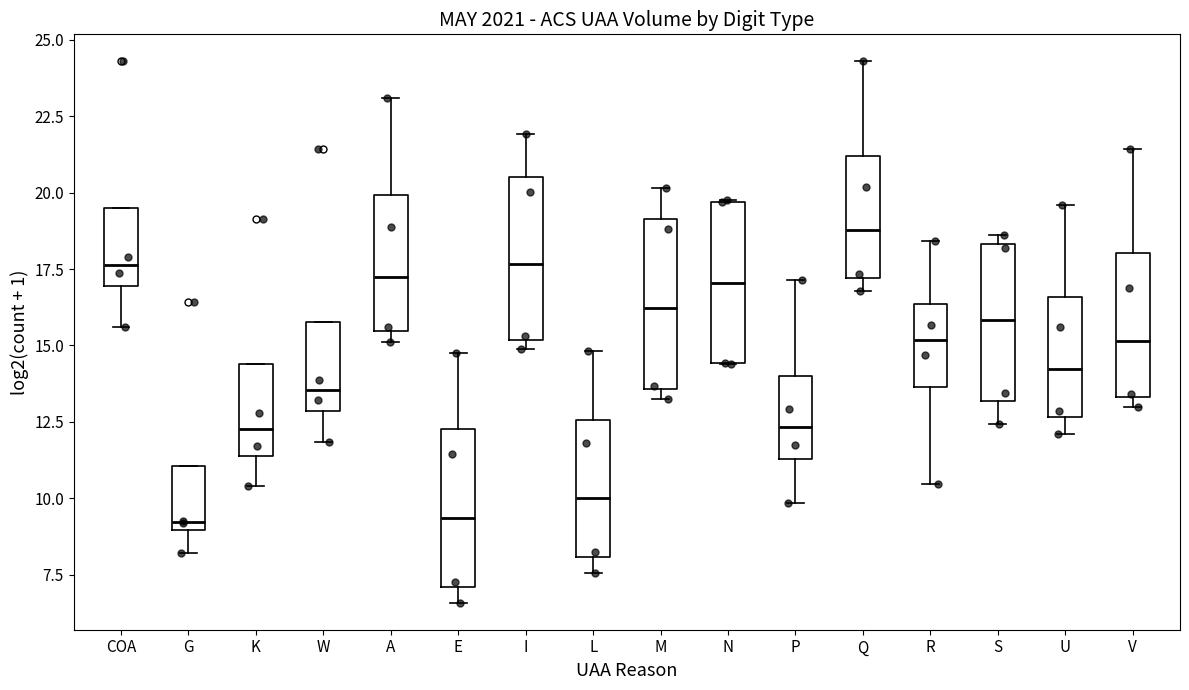

Where does the lower whisker of the box for S end on the y-axis? The values are not printed on the chart, so give them approximately, as read against the axis.

12.5